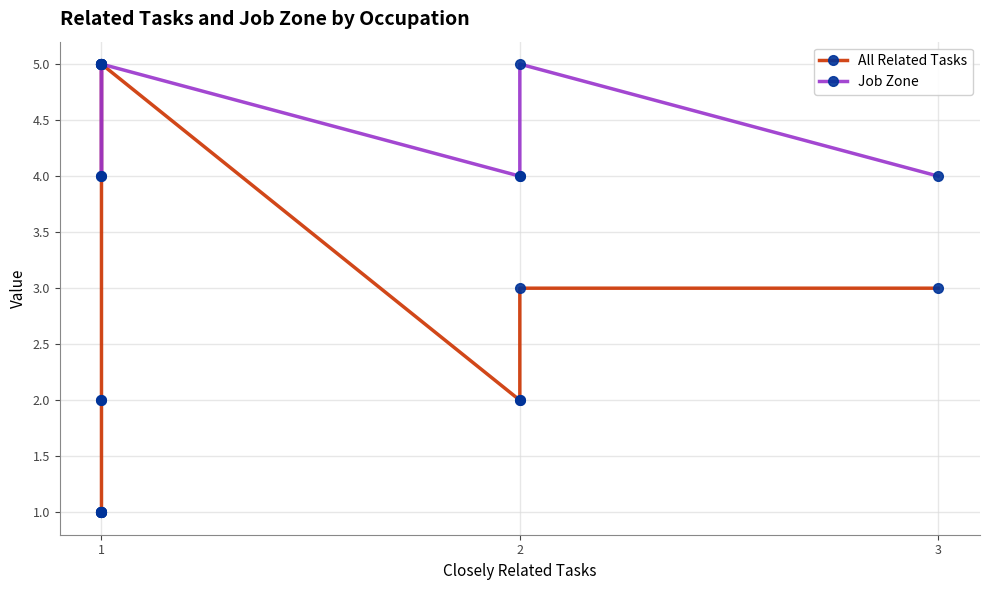

Which series has the largest total across all categories?

Job Zone